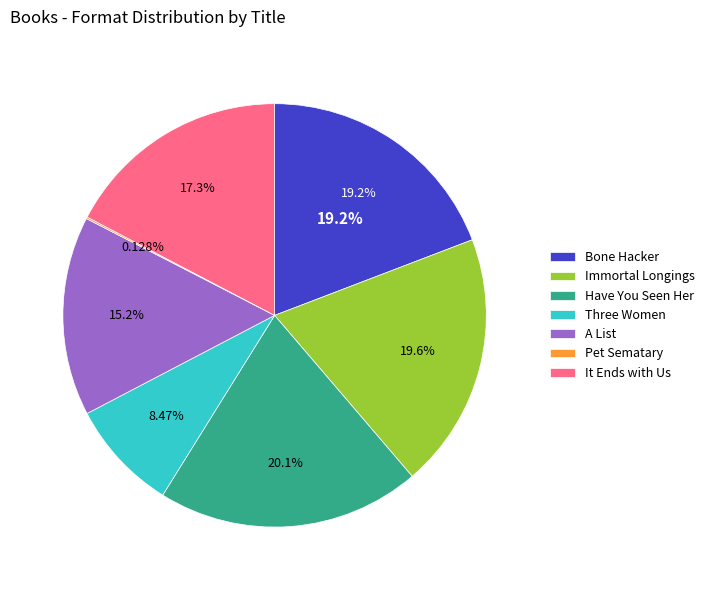

Is It Ends with Us the majority of the pie?

No